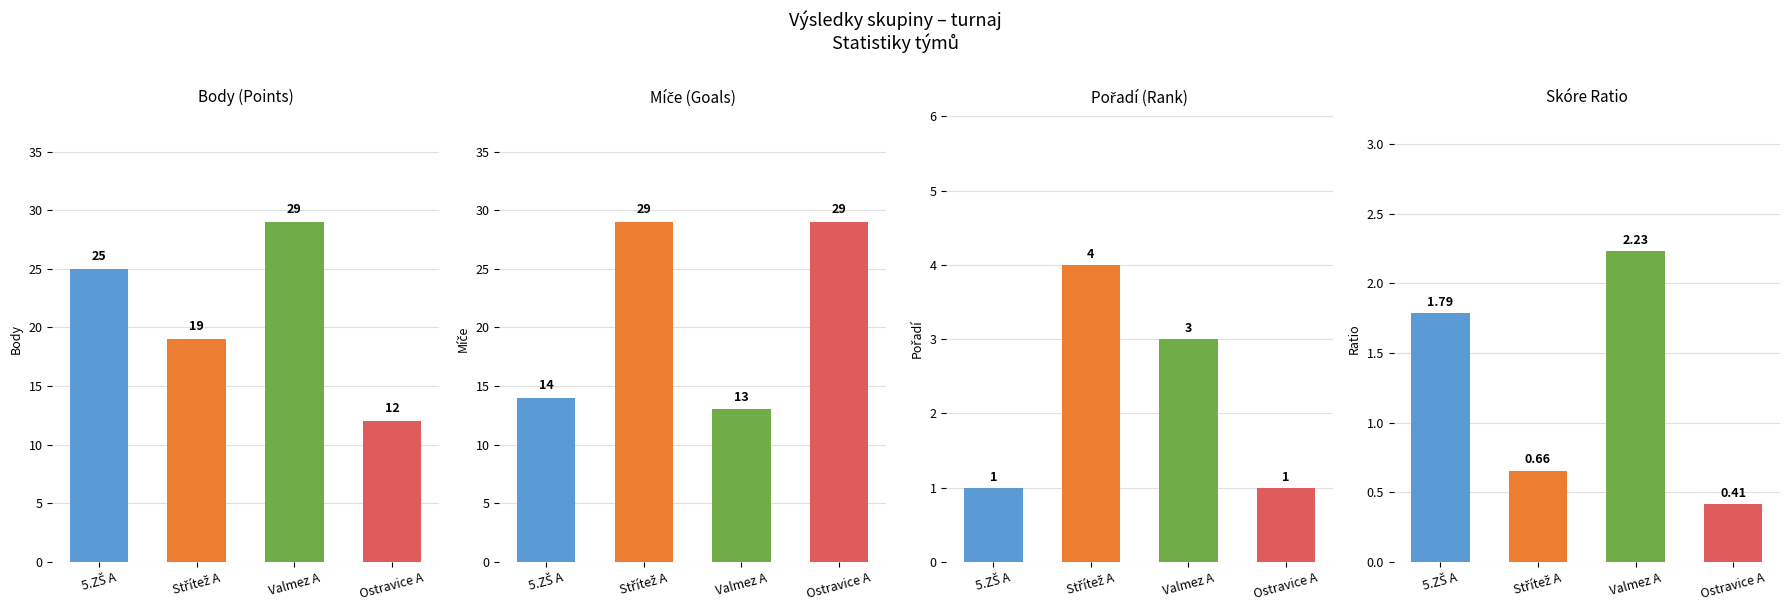

How many groups of bars are there?

4